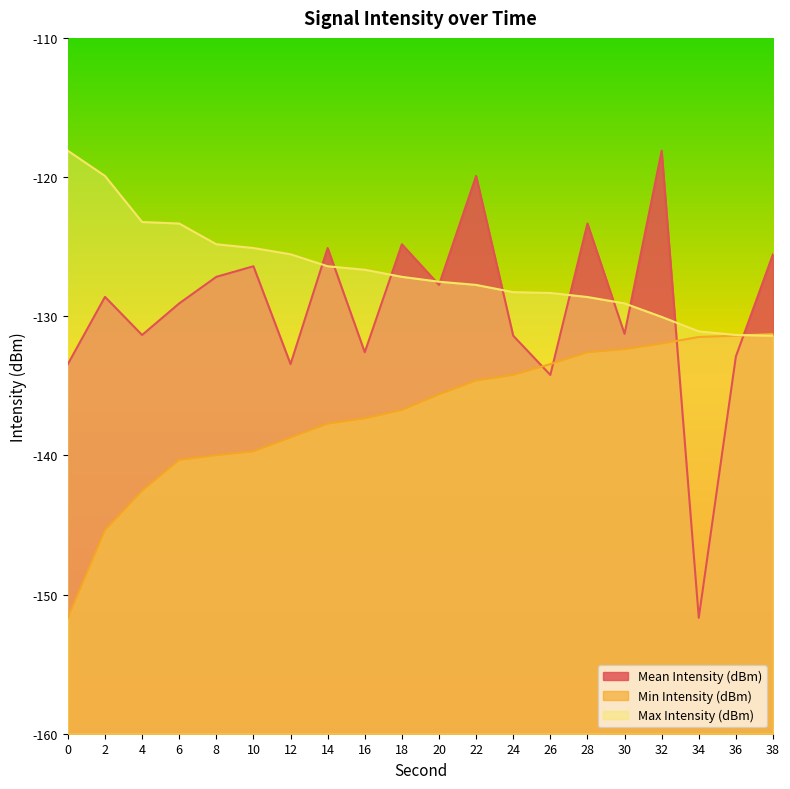

At how many categories does at least one series exceed -131?

18